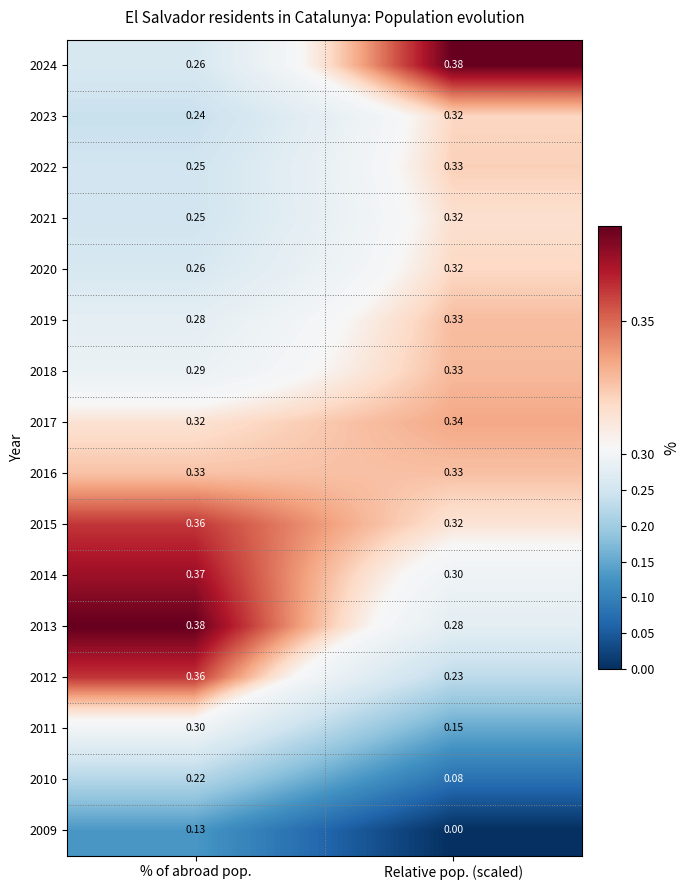

At which category is the sum across all series the highest?

% of abroad pop.